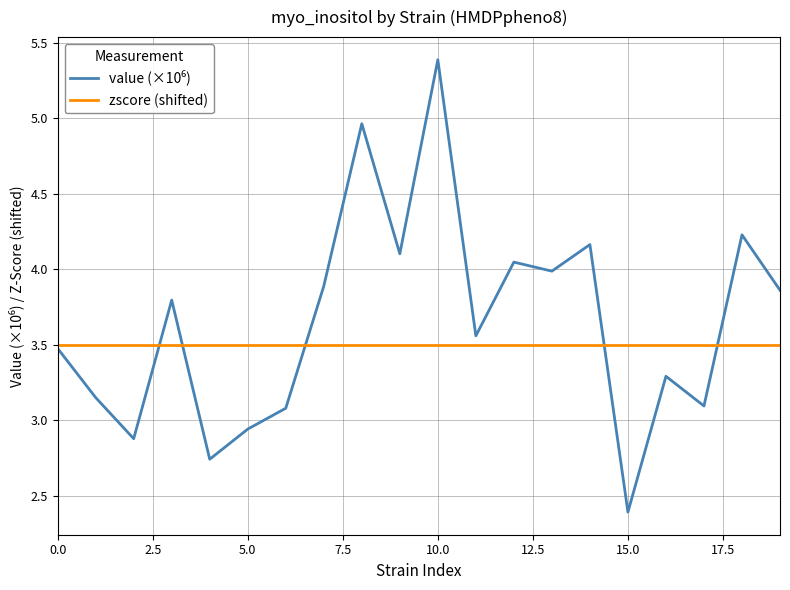

What is the maximum value shown in the chart?

5.4